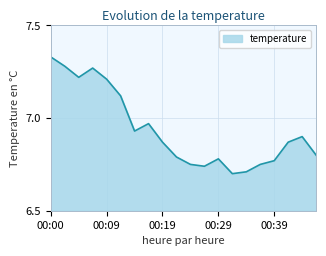

At which category does the chart reach its peak across all series?

00:00